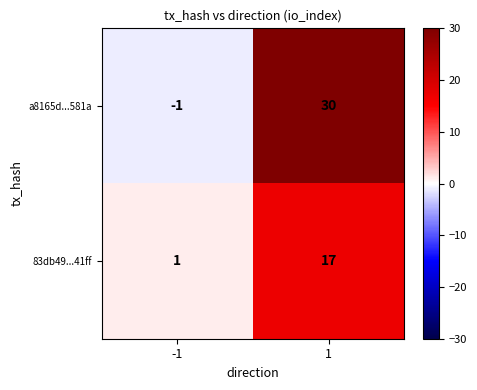

Rank the series at -1 from lowest to highest value.

a8165d...581a, 83db49...41ff